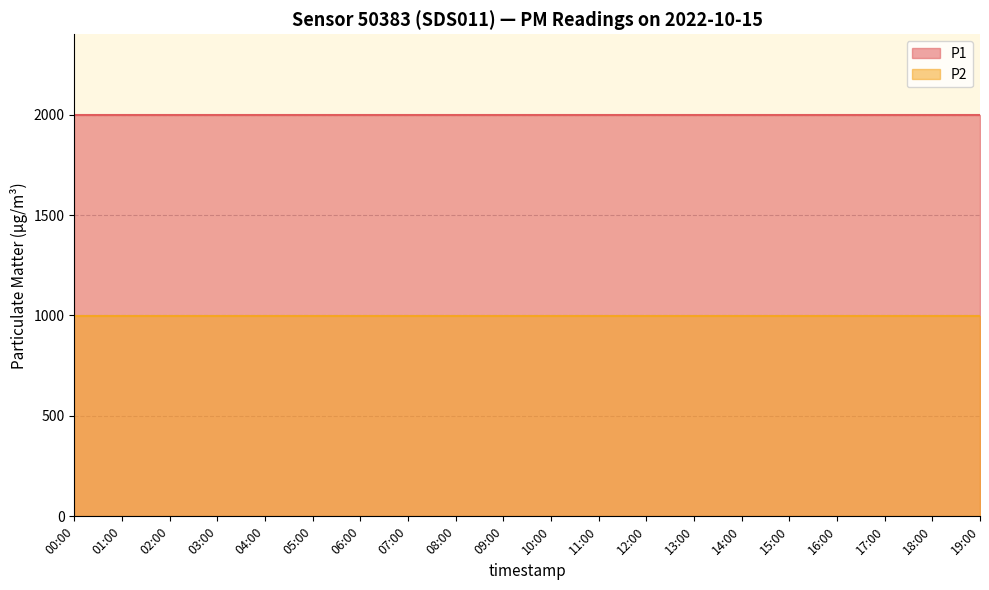

The P1 series shows 1999.9 at 03:00. True or false?

True